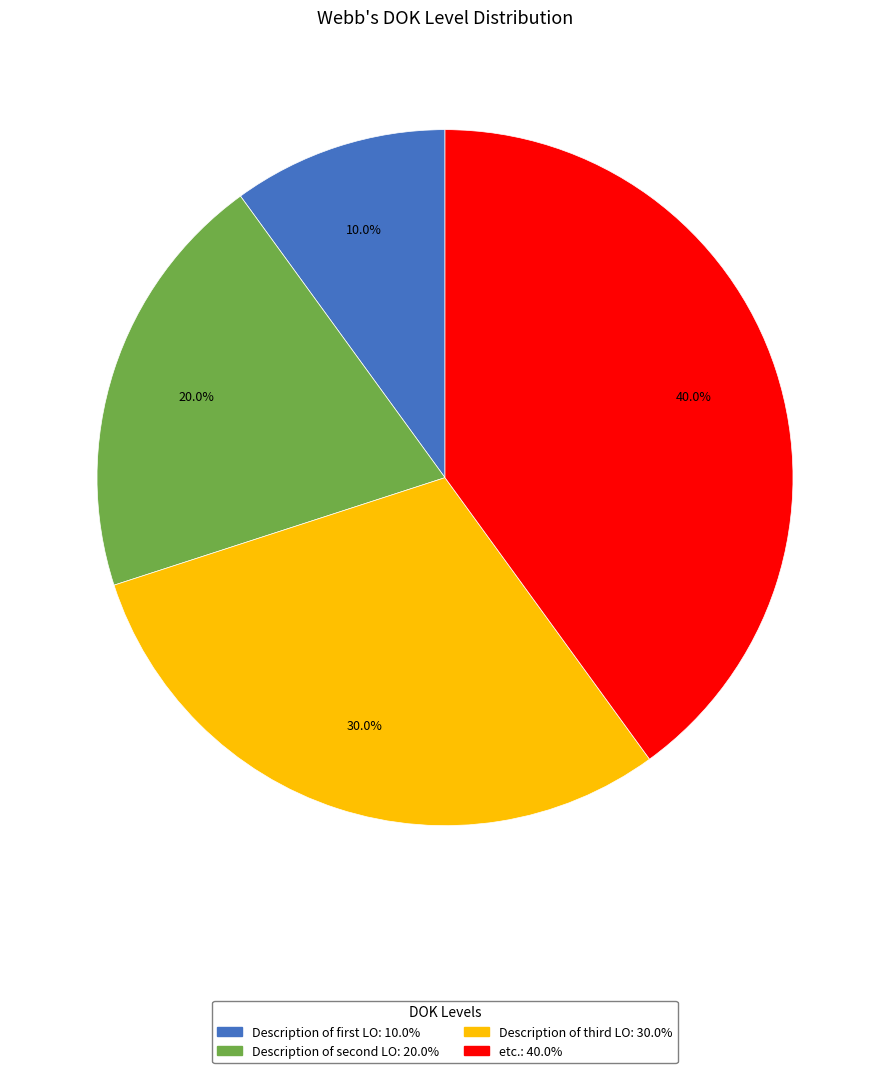

Is there any slice that represents more than half of the pie?

No